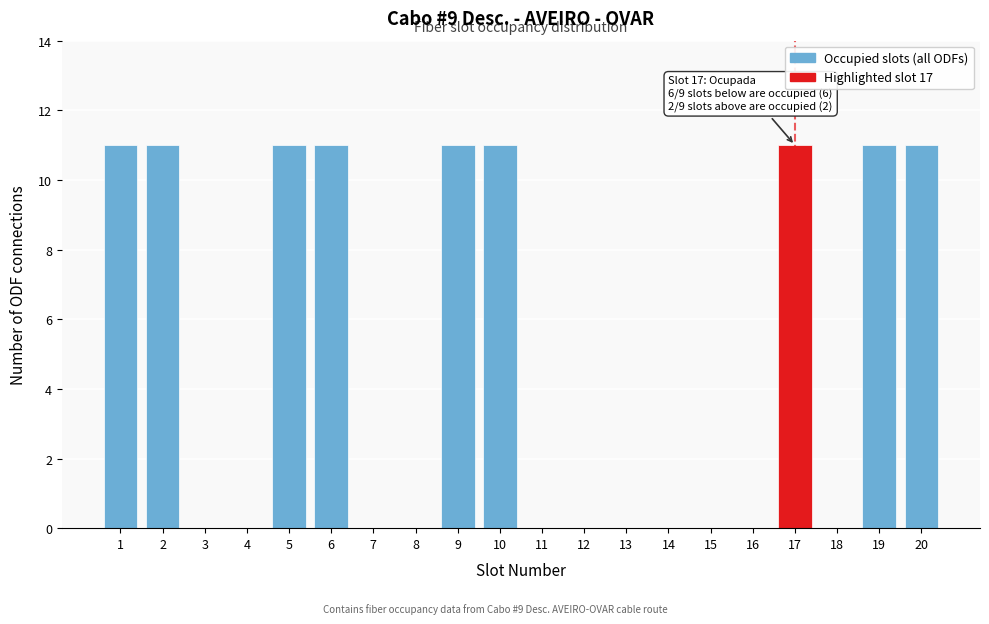

Reading right to left, list all the values displayed in this chart.

20=11	19=11	18=0	17=11	16=0	15=0	14=0	13=0	12=0	11=0	10=11	9=11	8=0	7=0	6=11	5=11	4=0	3=0	2=11	1=11